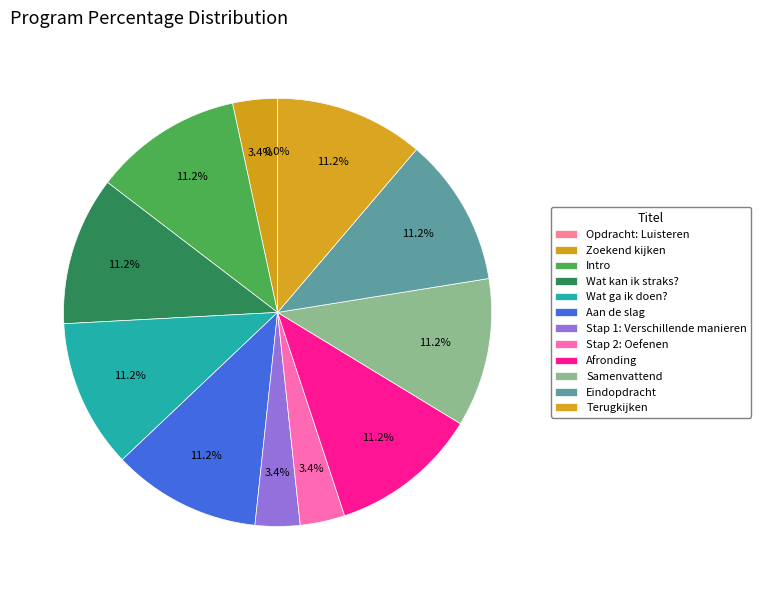

The Eindopdracht slice represents 1% of the pie. True or false?

False